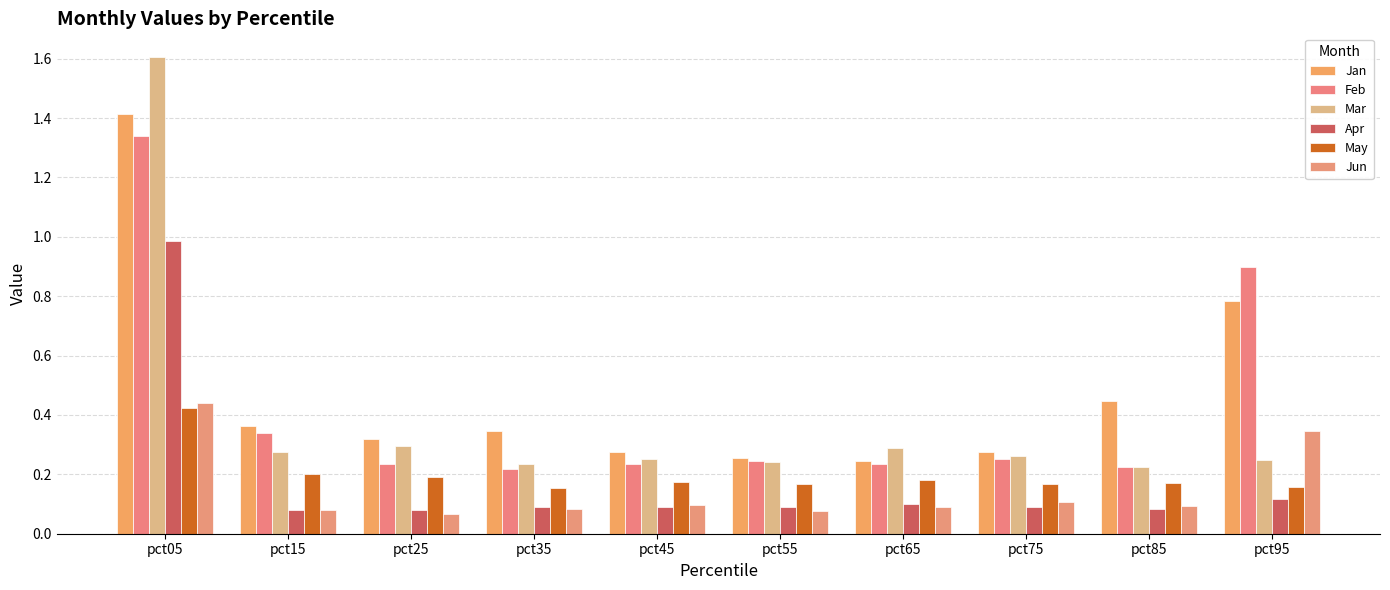

How many groups of bars are there?

10